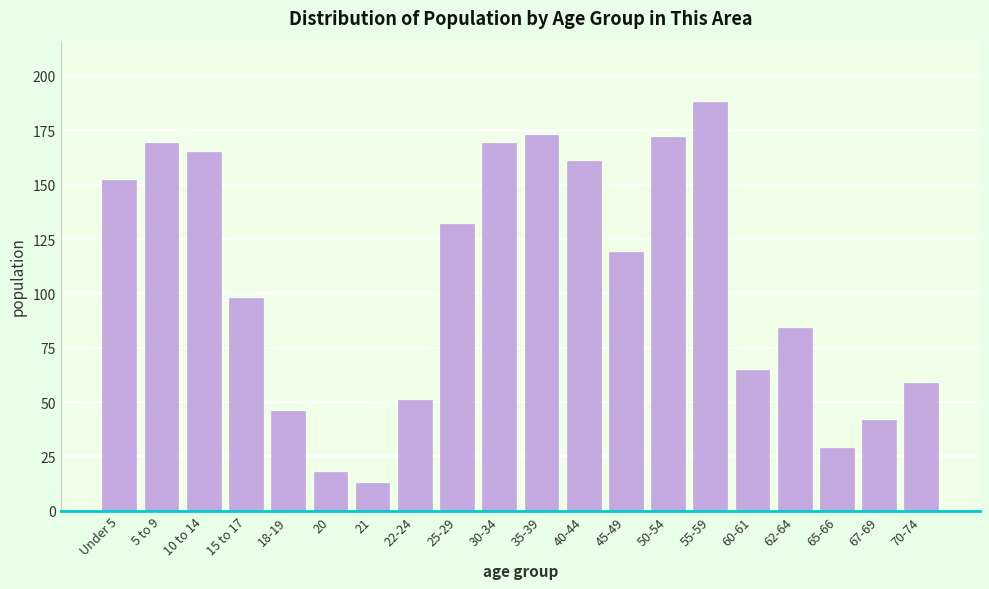

Reading right to left, list all the values displayed in this chart.

70-74=59	67-69=42	65-66=29	62-64=84	60-61=65	55-59=188	50-54=172	45-49=119	40-44=161	35-39=173	30-34=169	25-29=132	22-24=51	21=13	20=18	18-19=46	15 to 17=98	10 to 14=165	5 to 9=169	Under 5=152